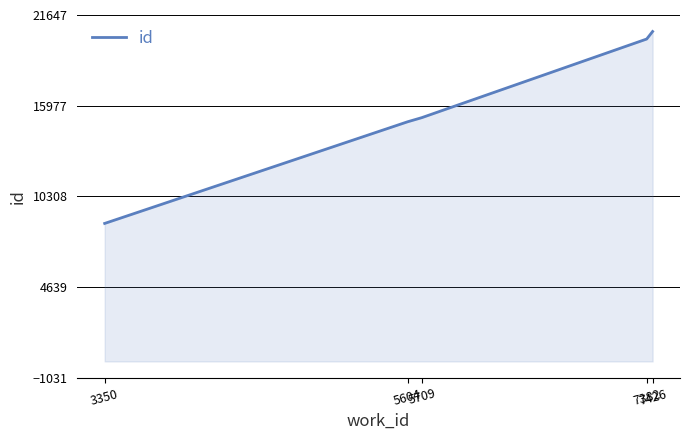

True or false: the data has more than 2 interior local peaks.

False